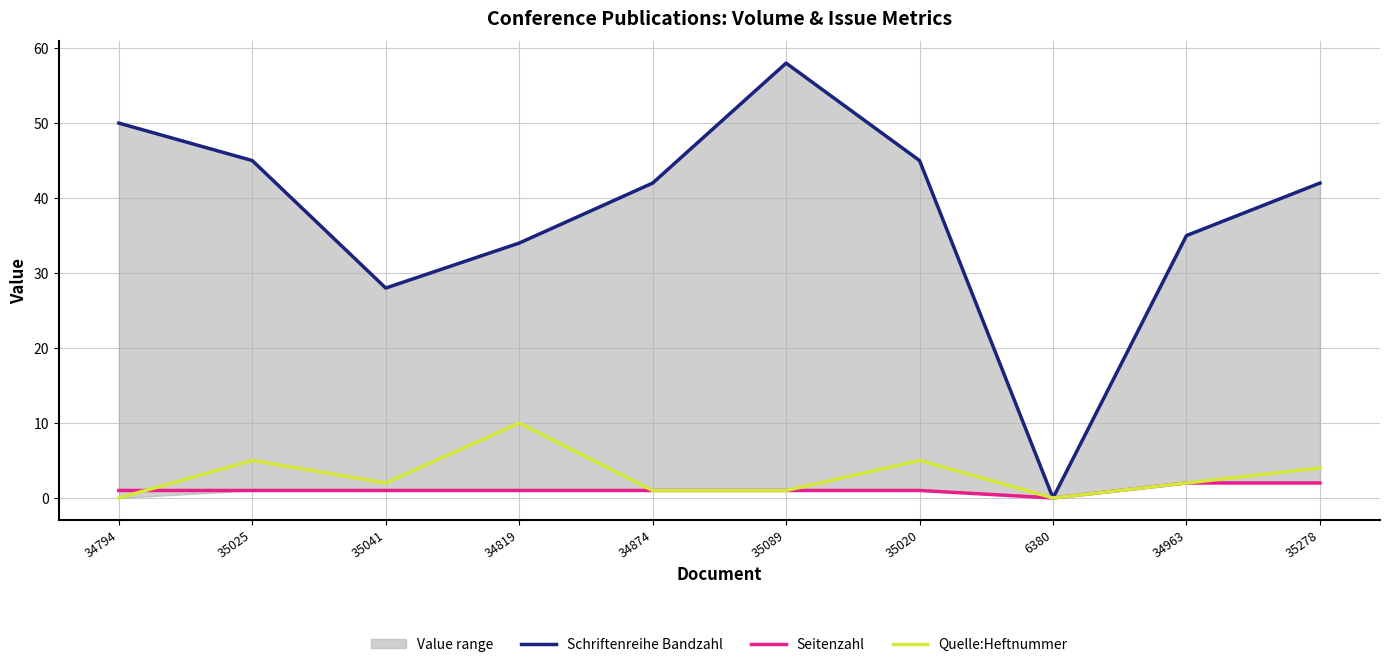

At which label is Schriftenreihe Bandzahl closest to 29?

35041